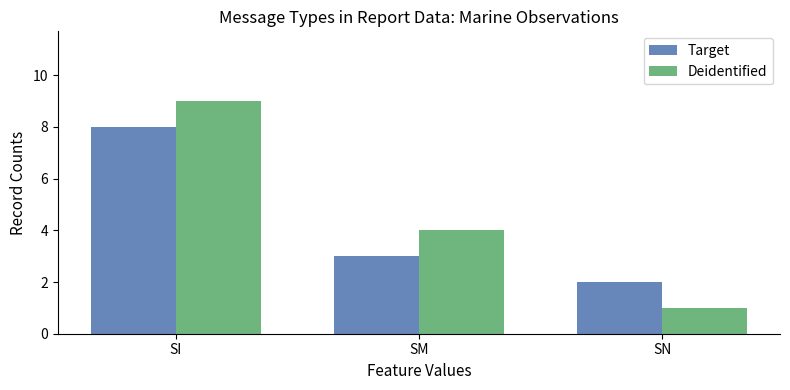

What is the sum of all Deidentified values?

14